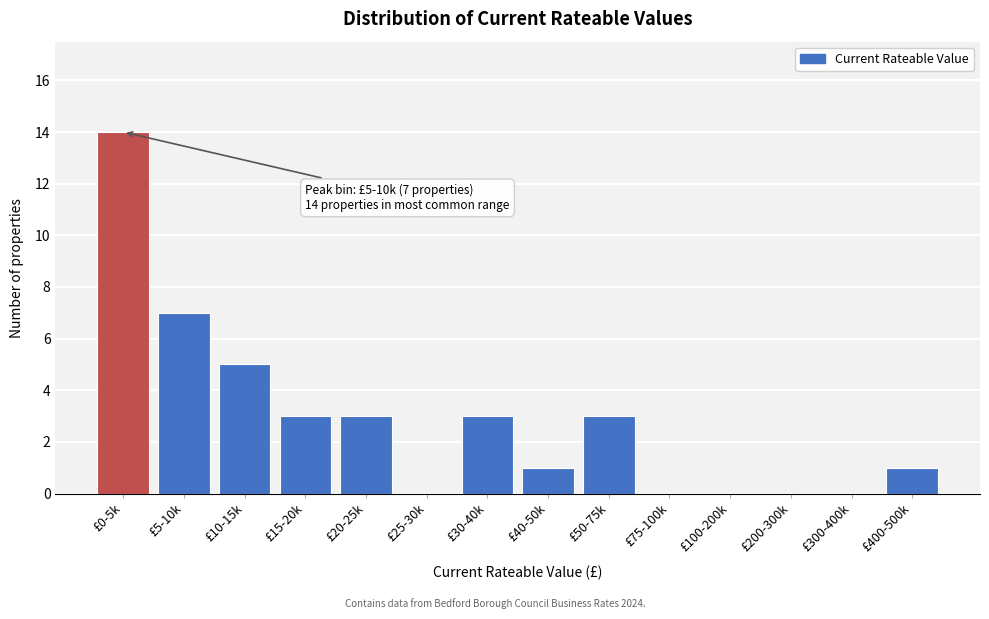

Reading left to right, list all the values displayed in this chart.

£0-5k=14	£5-10k=7	£10-15k=5	£15-20k=3	£20-25k=3	£25-30k=0	£30-40k=3	£40-50k=1	£50-75k=3	£75-100k=0	£100-200k=0	£200-300k=0	£300-400k=0	£400-500k=1